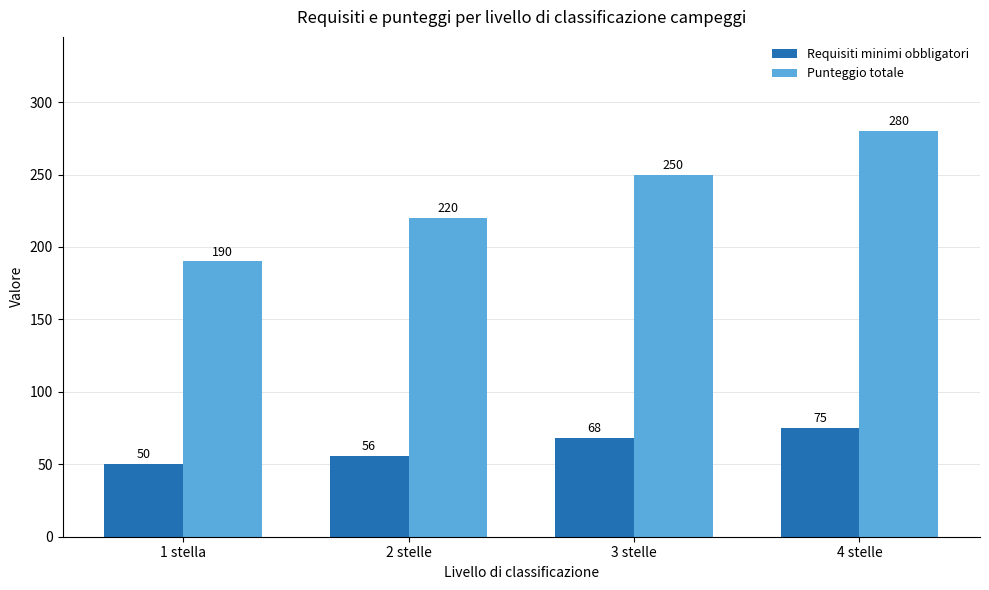

Which series has the largest range (max minus min)?

Punteggio totale